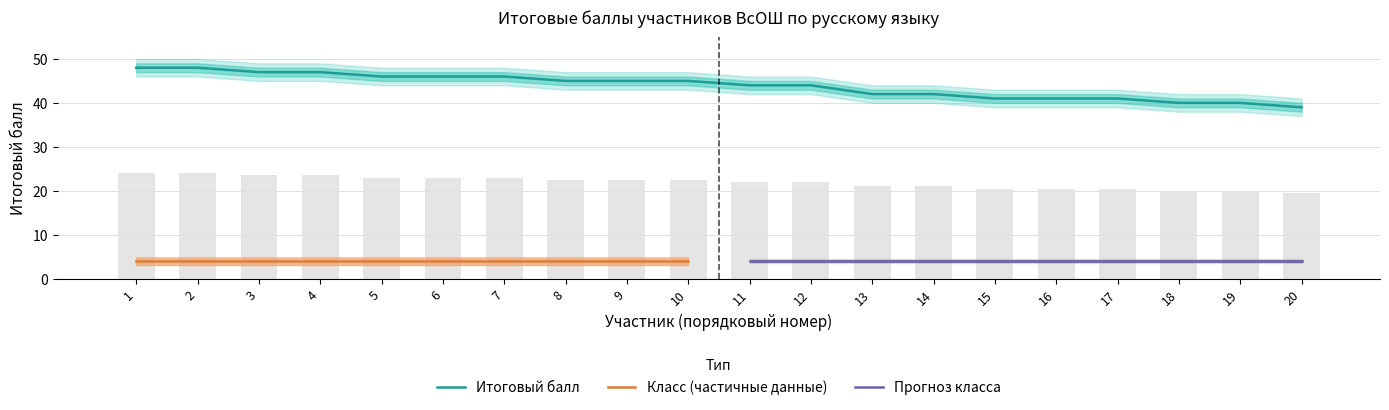

True or false: Итоговый балл has a value of 21 at 7.

False